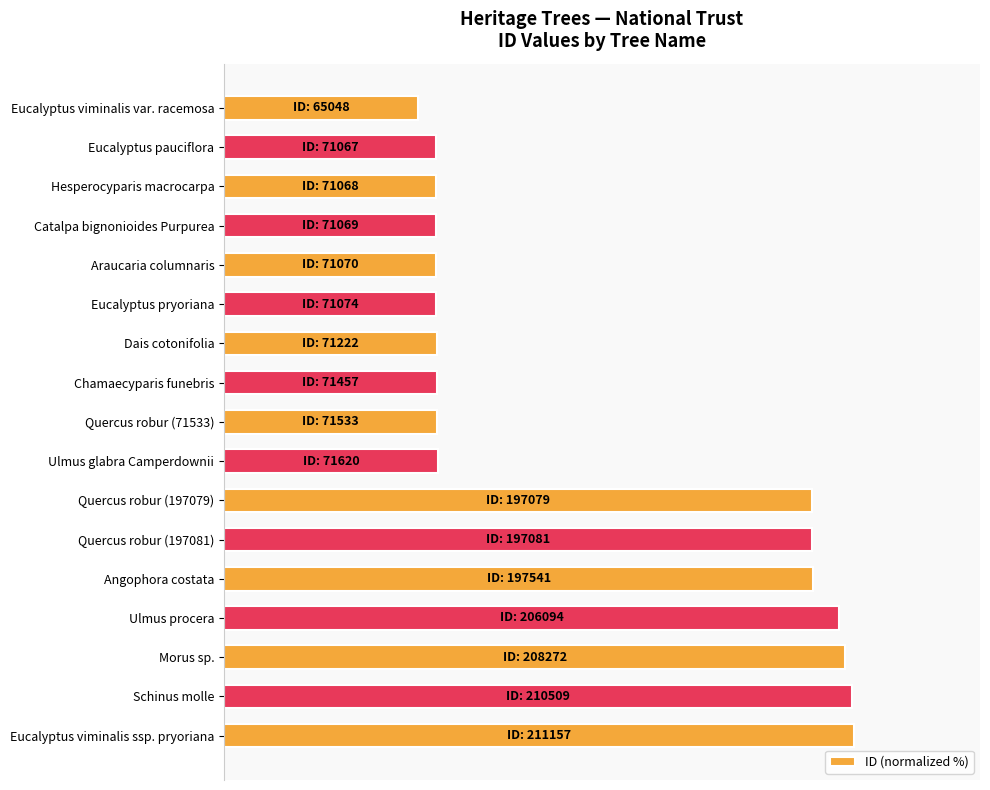

Does the chart contain any negative values?

No